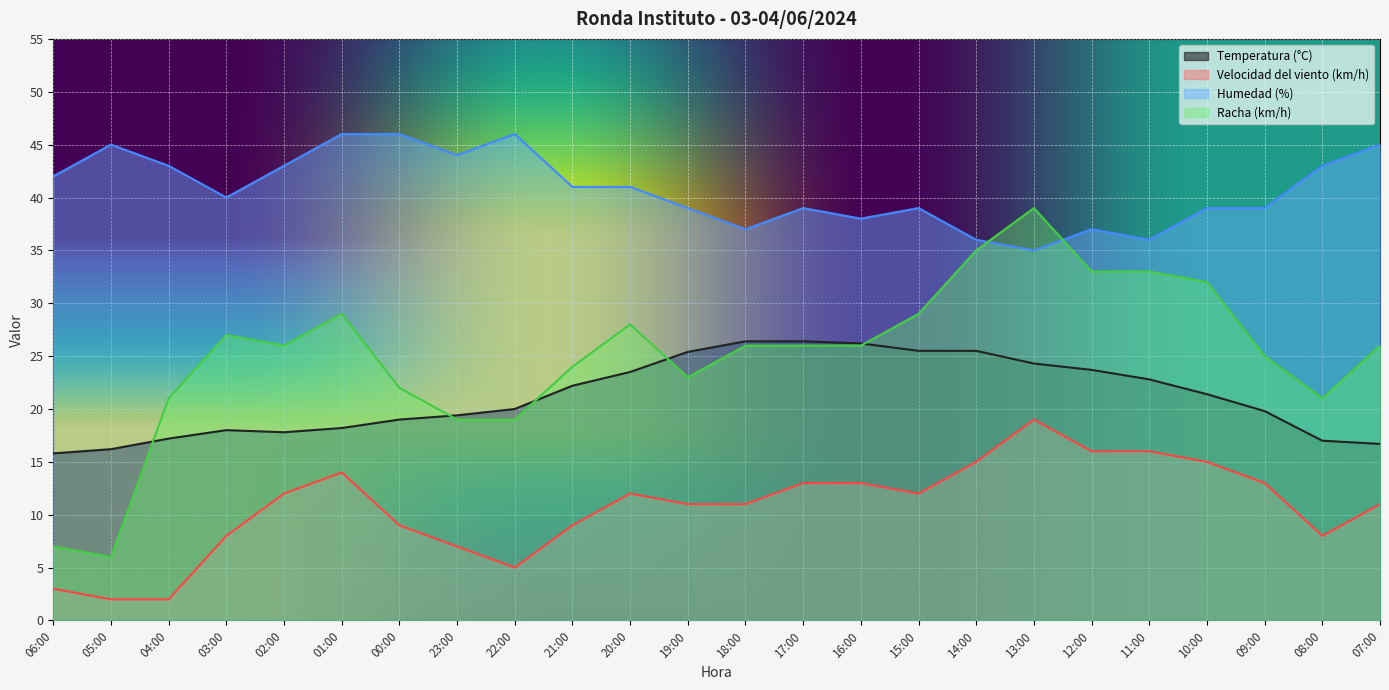

Reading left to right, what are all the values shown in this chart?

Temperatura (°C): 15.8	16.2	17.2	18.0	17.8	18.2	19.0	19.4	20.0	22.2	23.5	25.4	26.4	26.4	26.2	25.5	25.5	24.3	23.7	22.8	21.4	19.8	17.0	16.7
Velocidad del viento (km/h): 3.0	2.0	2.0	8.0	12.0	14.0	9.0	7.0	5.0	9.0	12.0	11.0	11.0	13.0	13.0	12.0	15.0	19.0	16.0	16.0	15.0	13.0	8.0	11.0
Humedad (%): 42.0	45.0	43.0	40.0	43.0	46.0	46.0	44.0	46.0	41.0	41.0	39.0	37.0	39.0	38.0	39.0	36.0	35.0	37.0	36.0	39.0	39.0	43.0	45.0
Racha (km/h): 7.0	6.0	21.0	27.0	26.0	29.0	22.0	19.0	19.0	24.0	28.0	23.0	26.0	26.0	26.0	29.0	35.0	39.0	33.0	33.0	32.0	25.0	21.0	26.0